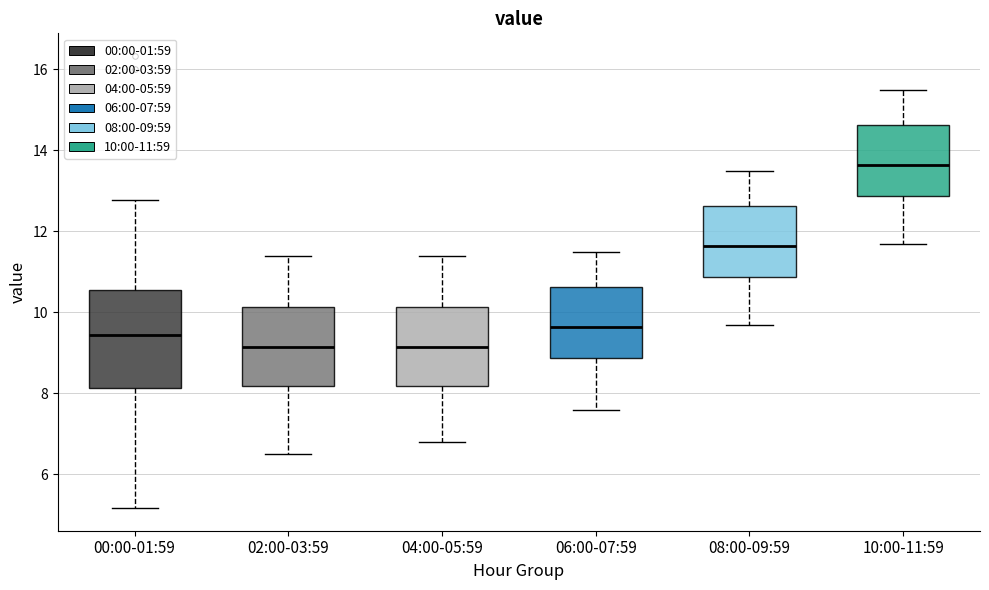

Reading left to right, transcribe this box plot: for each box, give where its median line is, the range the box spans, and where its two whiskers end, as read against the y-axis. The values are not printed on the chart, so give them approximately, as read against the axis.

00:00-01:59: median 9.4, box 8.2 to 10.6, whiskers 5.2 to 12.8
02:00-03:59: median 9.2, box 8.2 to 10.2, whiskers 6.6 to 11.4
04:00-05:59: median 9.2, box 8.2 to 10.2, whiskers 6.8 to 11.4
06:00-07:59: median 9.6, box 8.8 to 10.6, whiskers 7.6 to 11.6
08:00-09:59: median 11.6, box 10.8 to 12.6, whiskers 9.8 to 13.6
10:00-11:59: median 13.6, box 12.8 to 14.6, whiskers 11.8 to 15.6